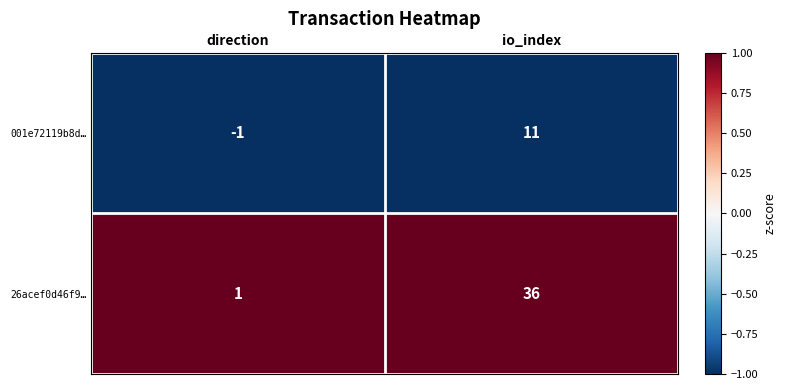

What is the greatest value displayed?

36